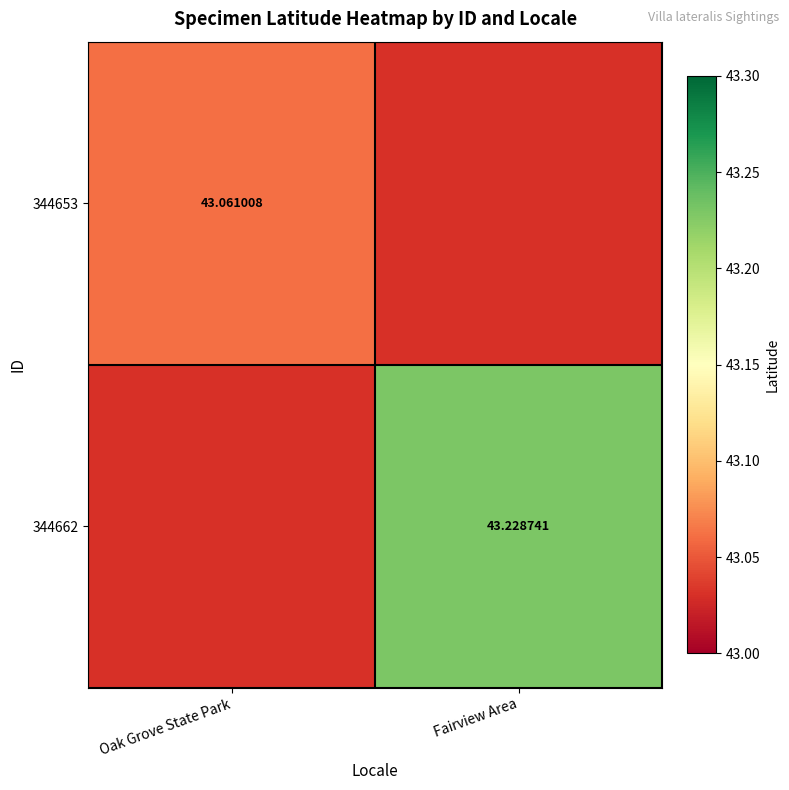

What is the greatest value displayed?

43.2